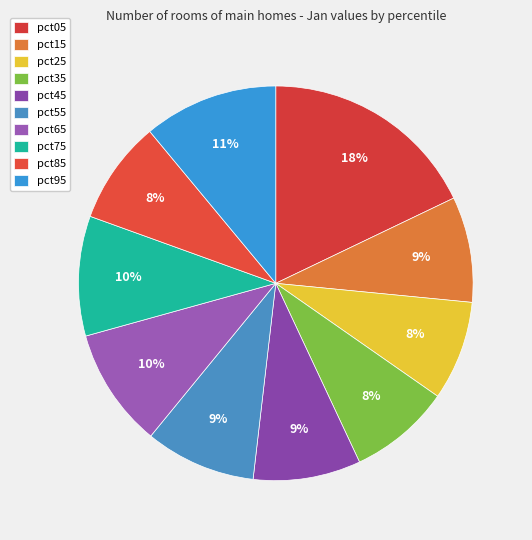

Does any single category account for the majority?

No